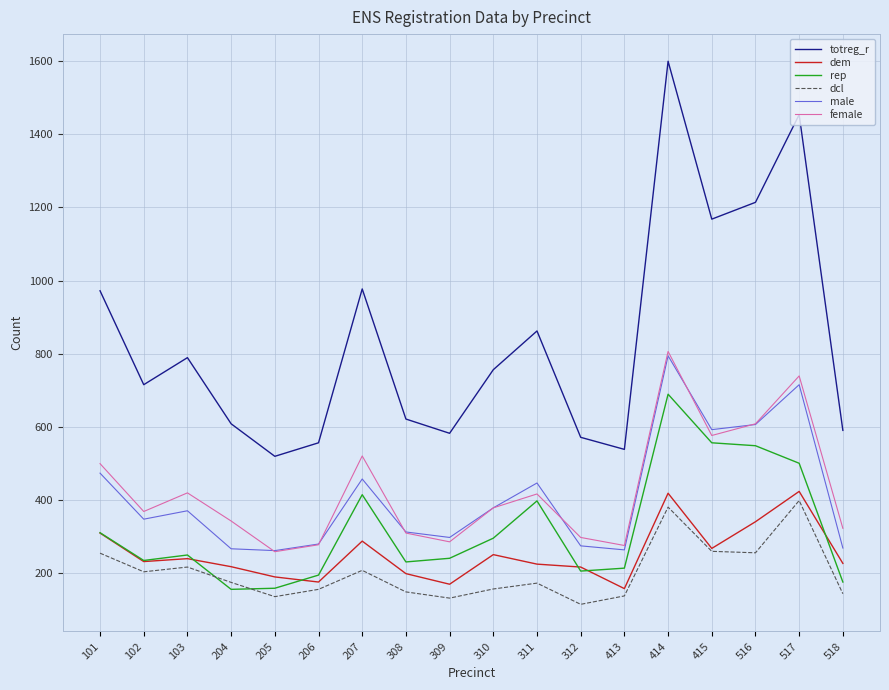

True or false: dem and male intersect in this chart.

False